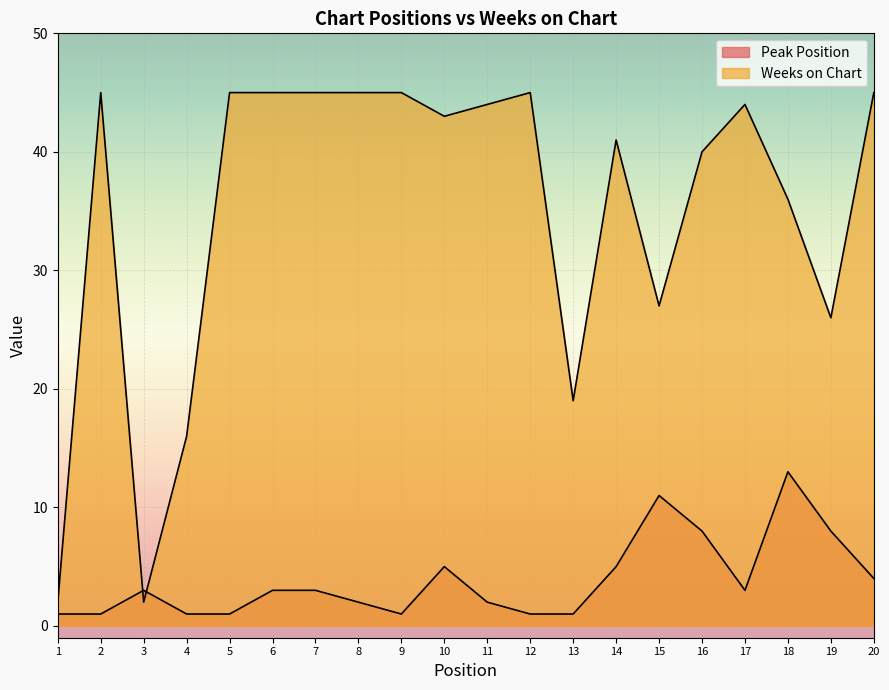

True or false: Peak Position and Weeks on Chart intersect in this chart.

True